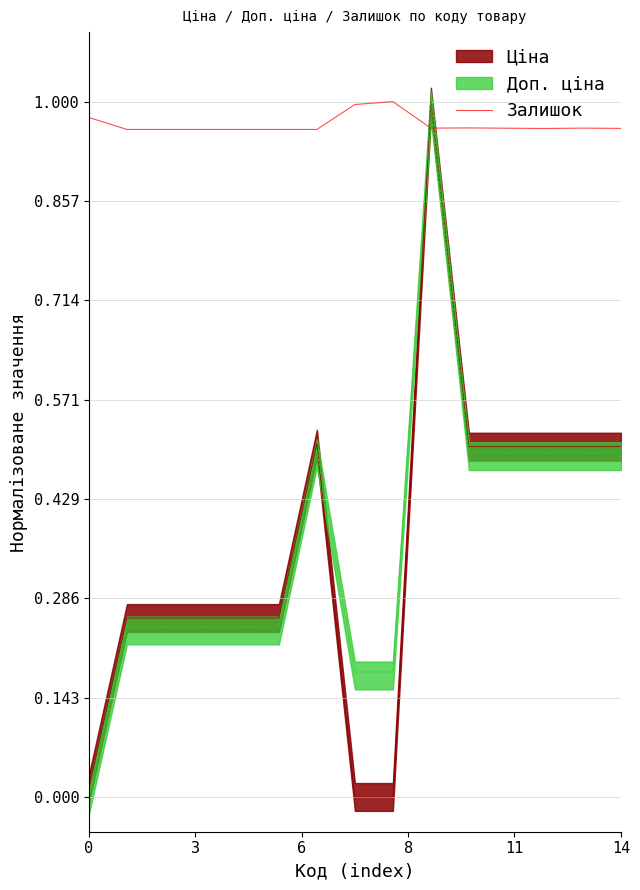

True or false: Залишок has a value of 1.6 at 0.

False